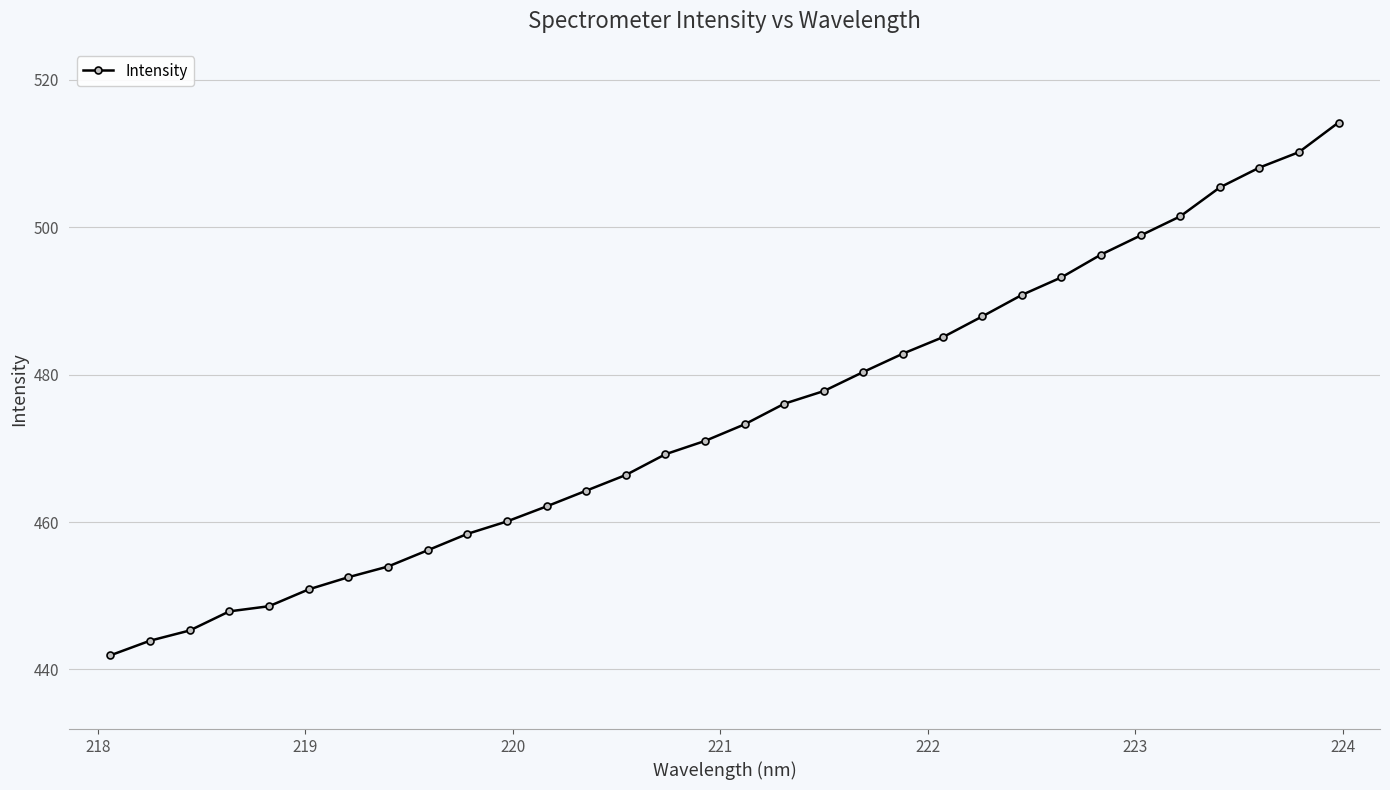

What is the minimum value shown in the chart?

441.9